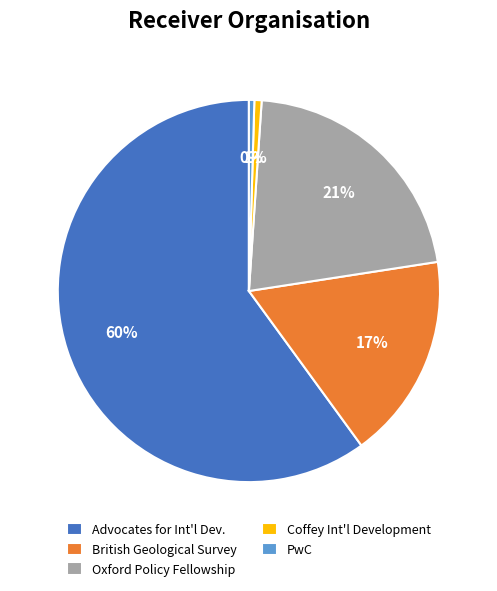

Between Oxford Policy Fellowship and Coffey Int'l Development, which is larger?

Oxford Policy Fellowship